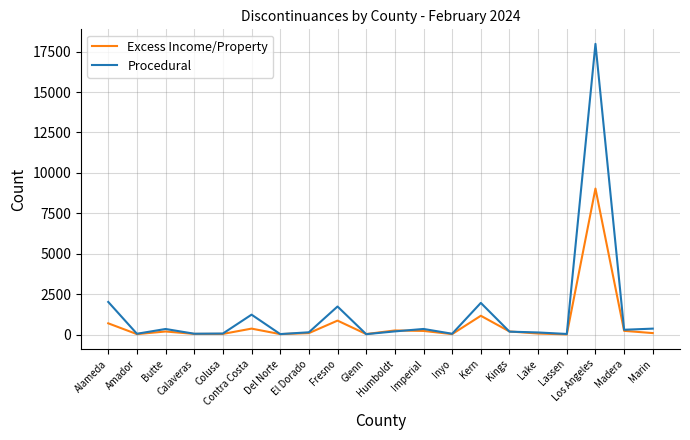

At which category does the chart reach its peak across all series?

Los Angeles